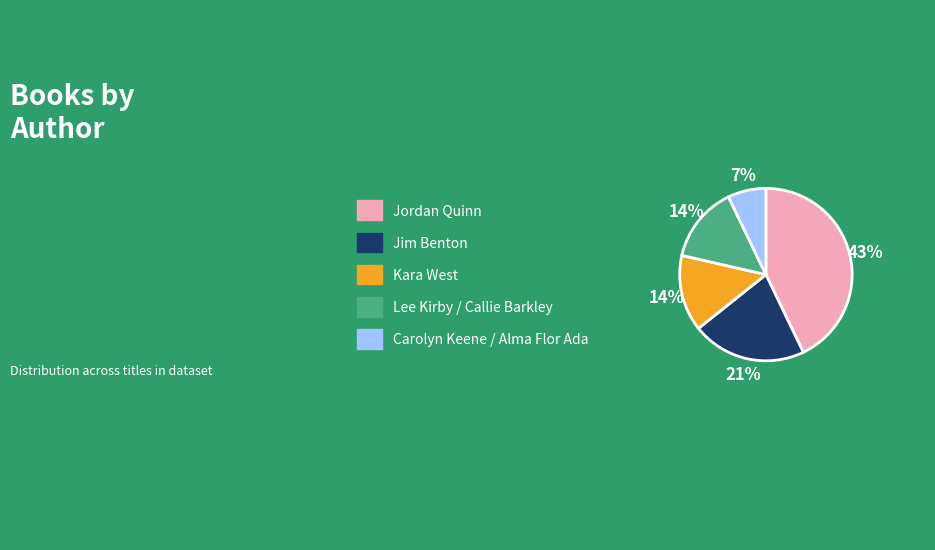

To the nearest percent, what is the difference between the largest and smallest slice percentages?

36%